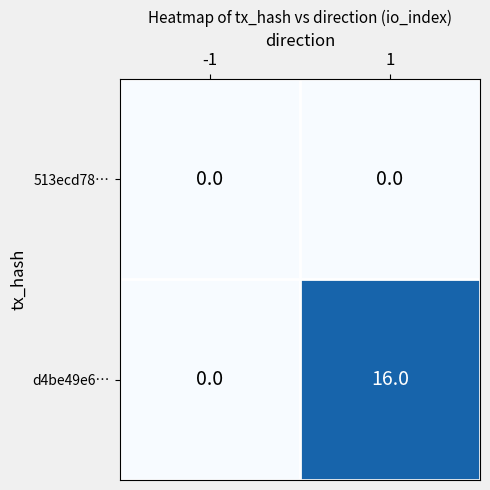

Reading left to right, transcribe all the data shown in this chart.

513ecd78…: -1=0	1=0
d4be49e6…: -1=0	1=16